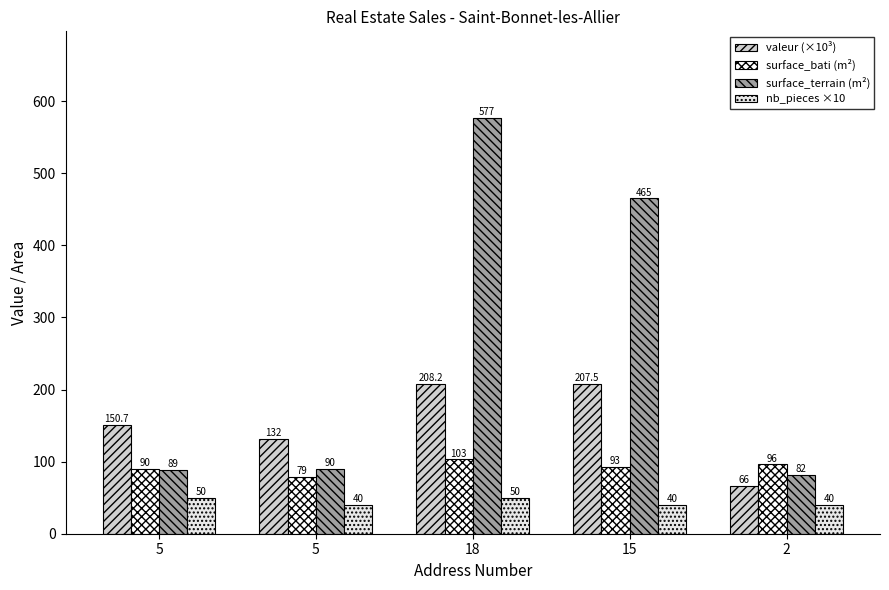

What is the difference between the surface_bati (m²) values at 5 and 18?

24.0